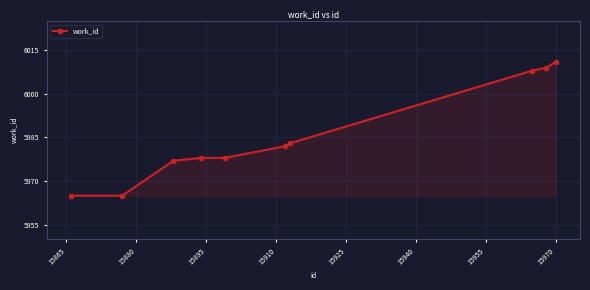

What is the value of the 5th point from the left?

5978